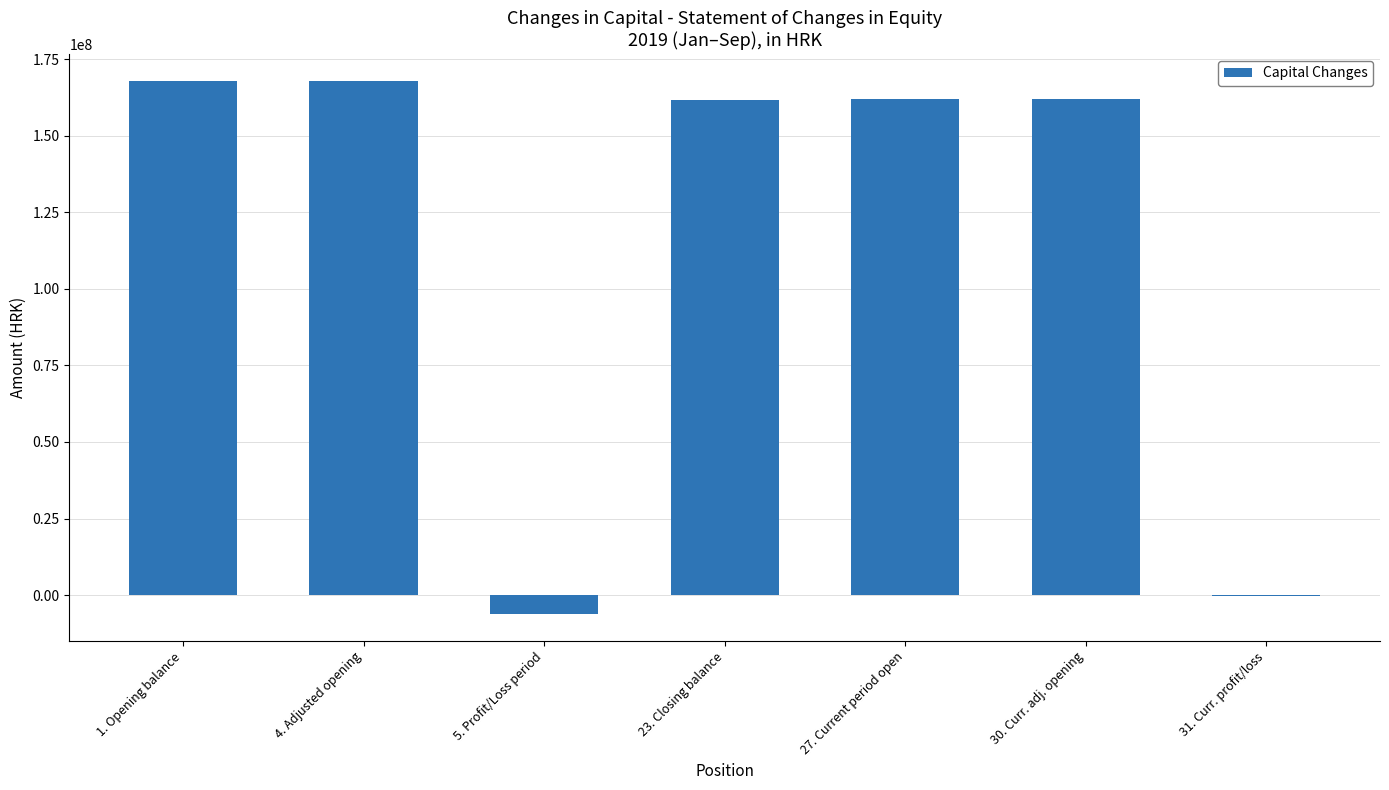

The value at 4. Adjusted opening is 290338277. True or false?

False